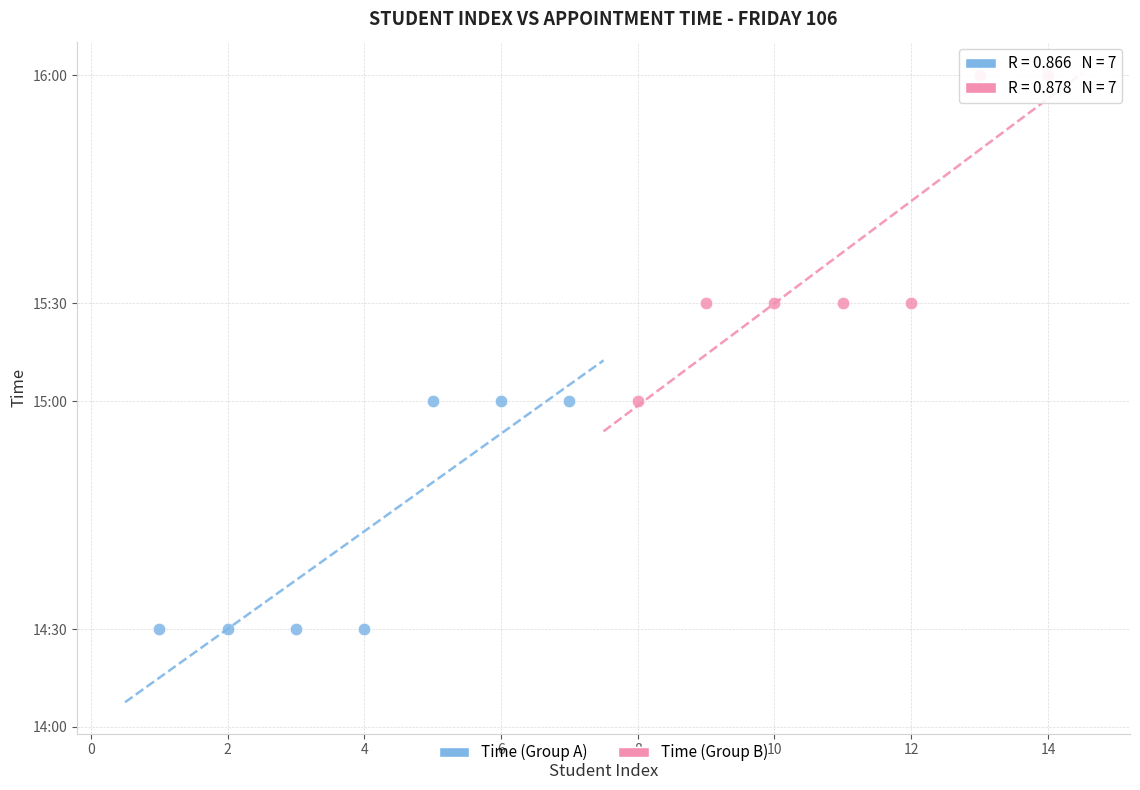

Which series reaches the maximum Y coordinate?

Time (Group B)